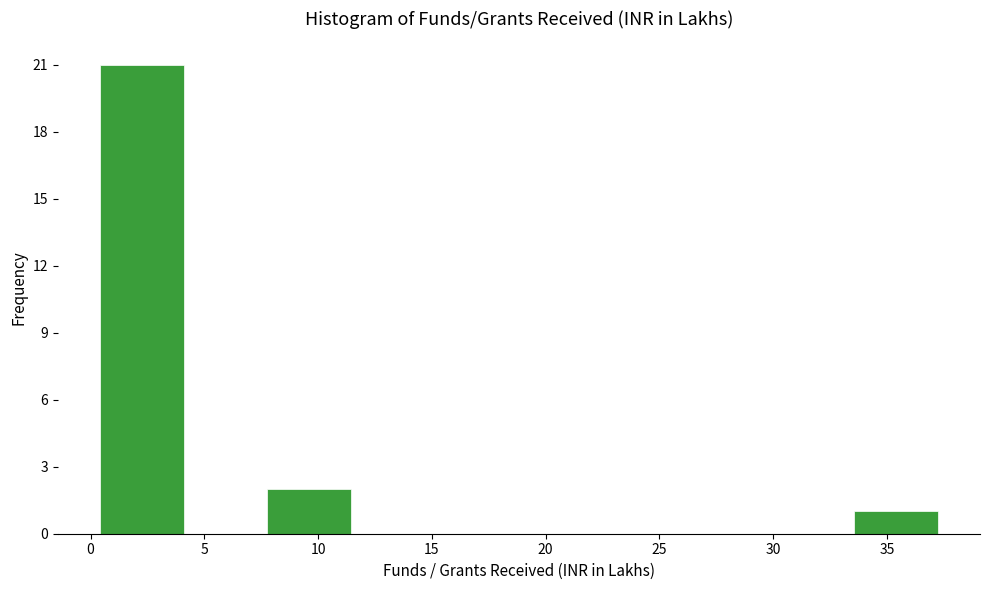

Which range on the x-axis has the tallest bar?

0.5 to 4.0